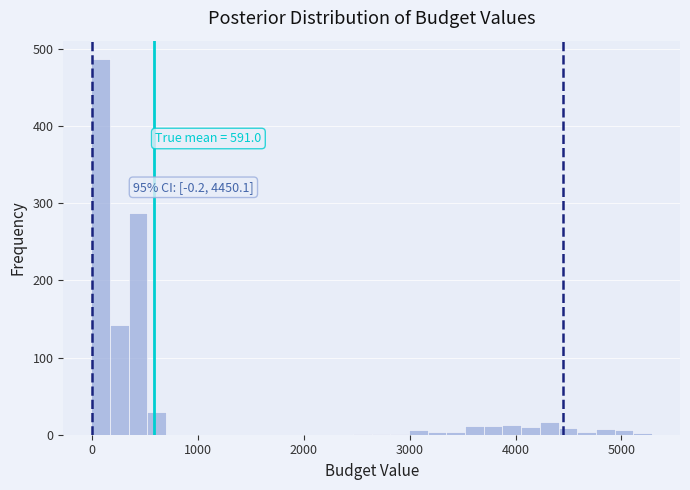

Read against the x-axis, roughly where is the centre of the tallest bar?

100